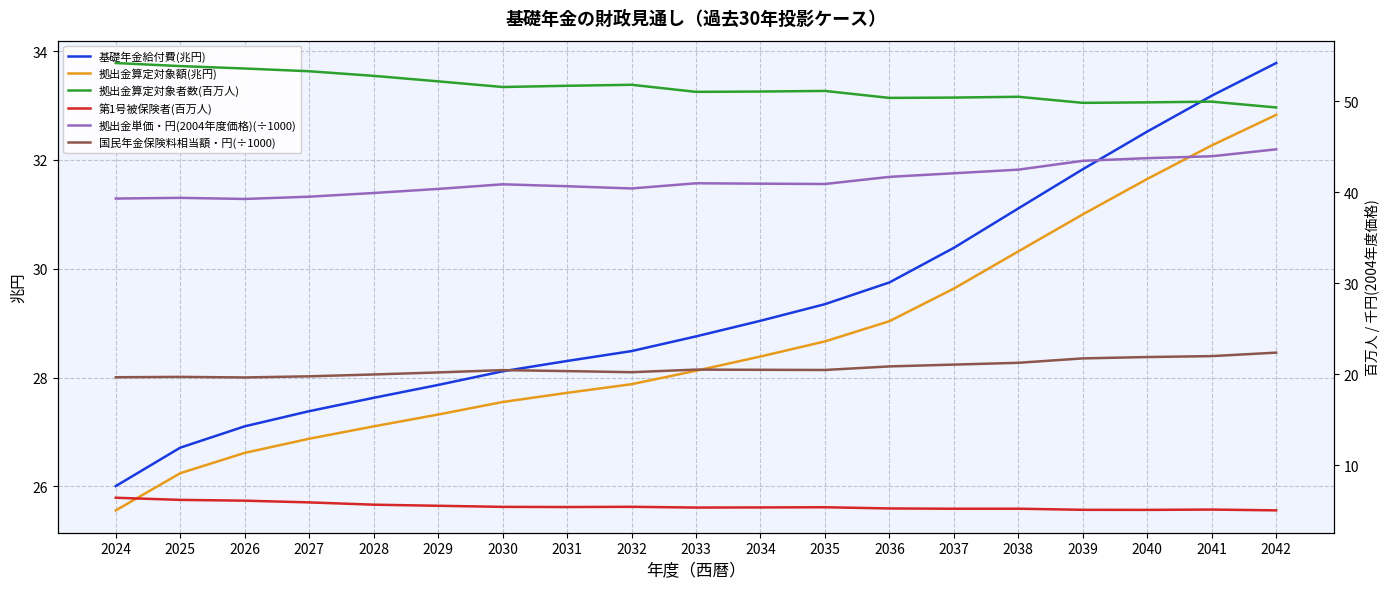

What are all the series names shown in the legend?

基礎年金給付費(兆円), 拠出金算定対象額(兆円), 拠出金算定対象者数(百万人), 第1号被保険者(百万人), 拠出金単価・円(2004年度価格)(÷1000), 国民年金保険料相当額・円(÷1000)